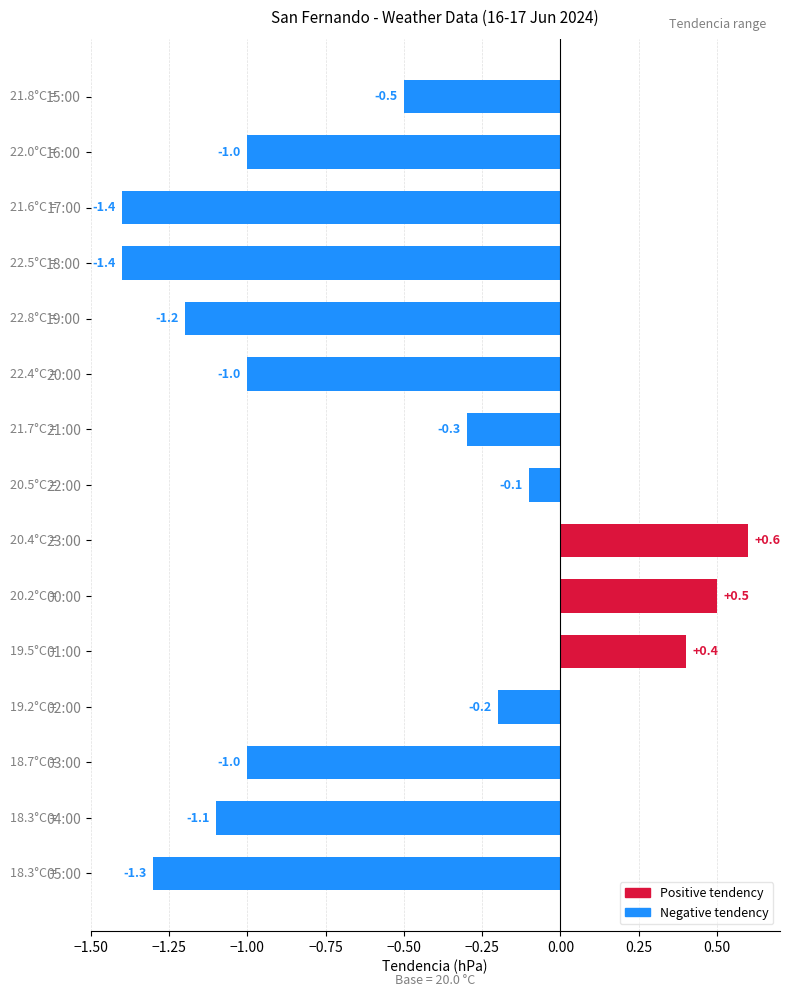

How many series are shown in this chart?

1